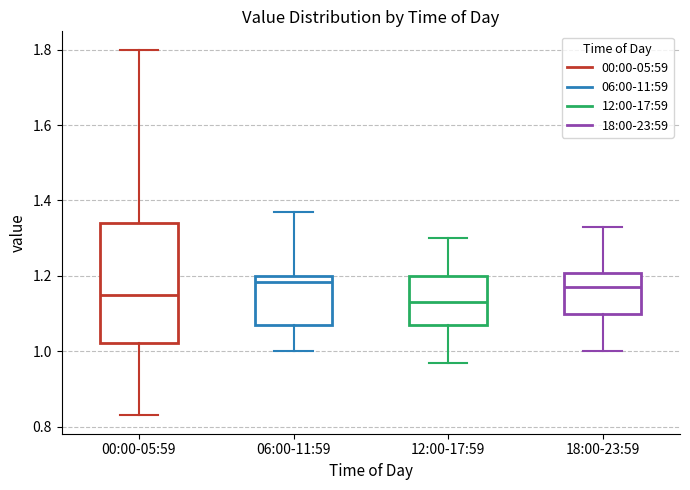

Comparing the boxes themselves (not the whiskers), which one is the tallest?

00:00-05:59